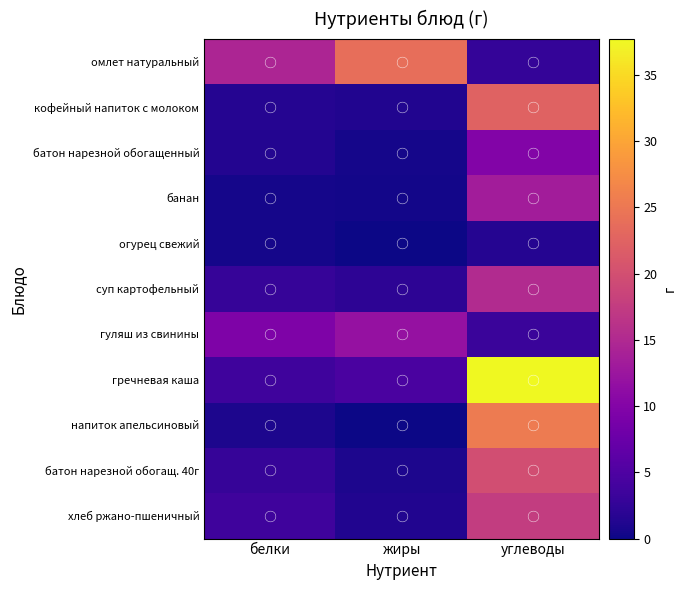

Count the number of data series in this chart.

11